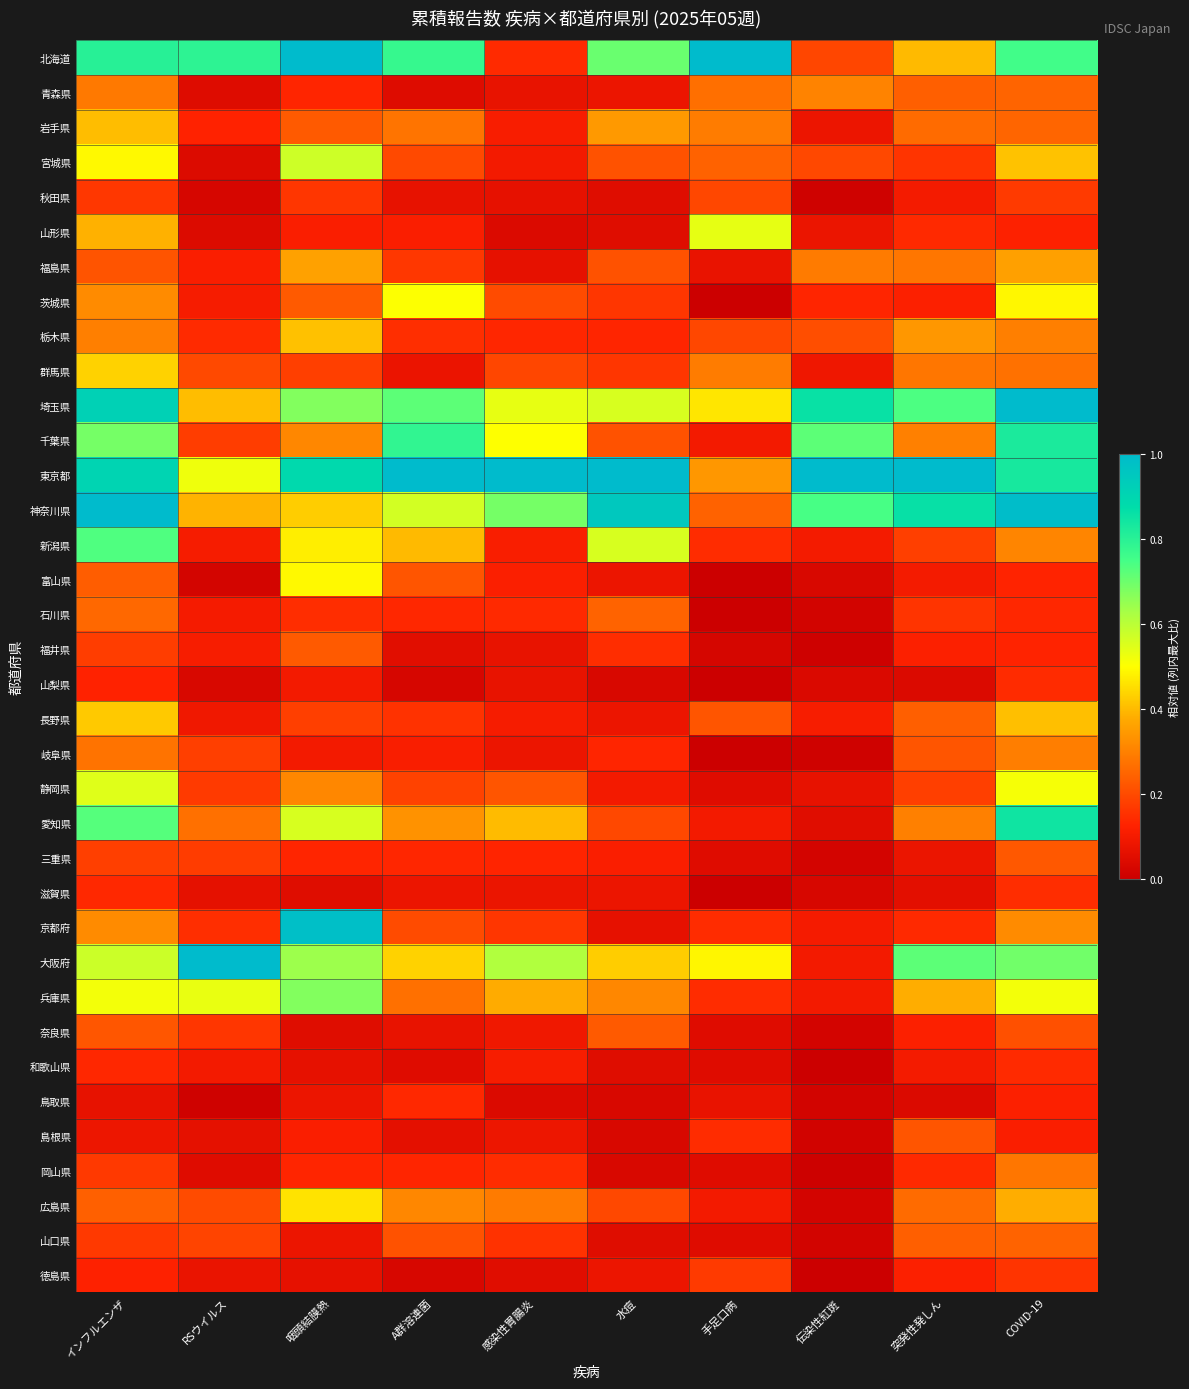

Which series has the largest total across all categories?

東京都